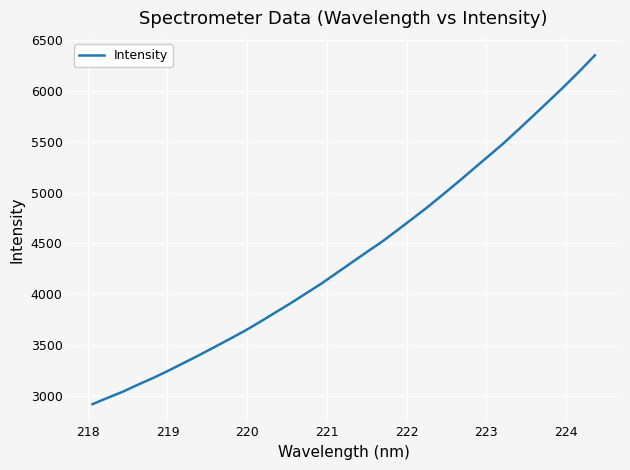

What is the difference between the maximum and minimum values?

3436.3